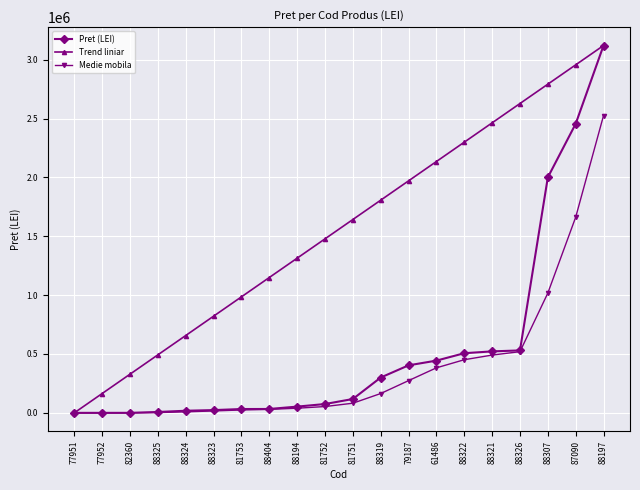

What is the spread (max minus min) of values at 79187?

1696750.0